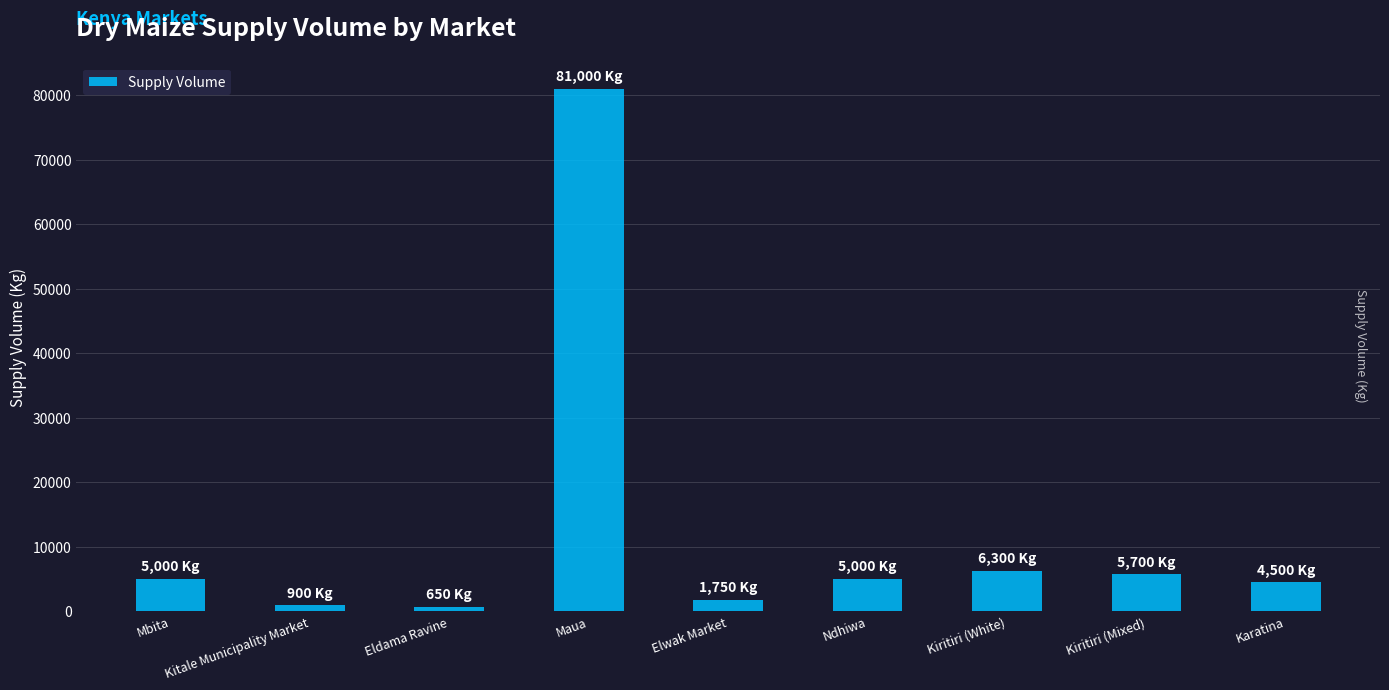

Count the number of data series in this chart.

1